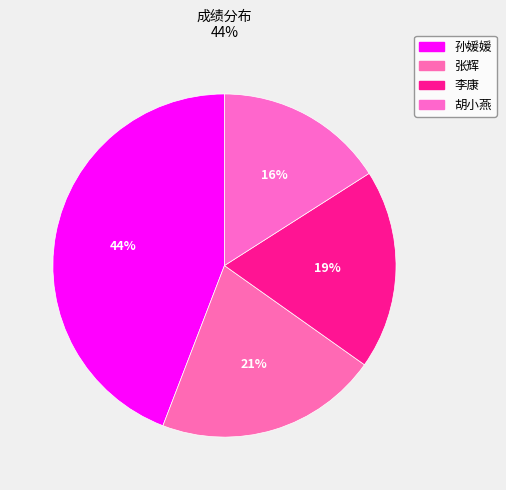

Count the number of slices in the pie.

4